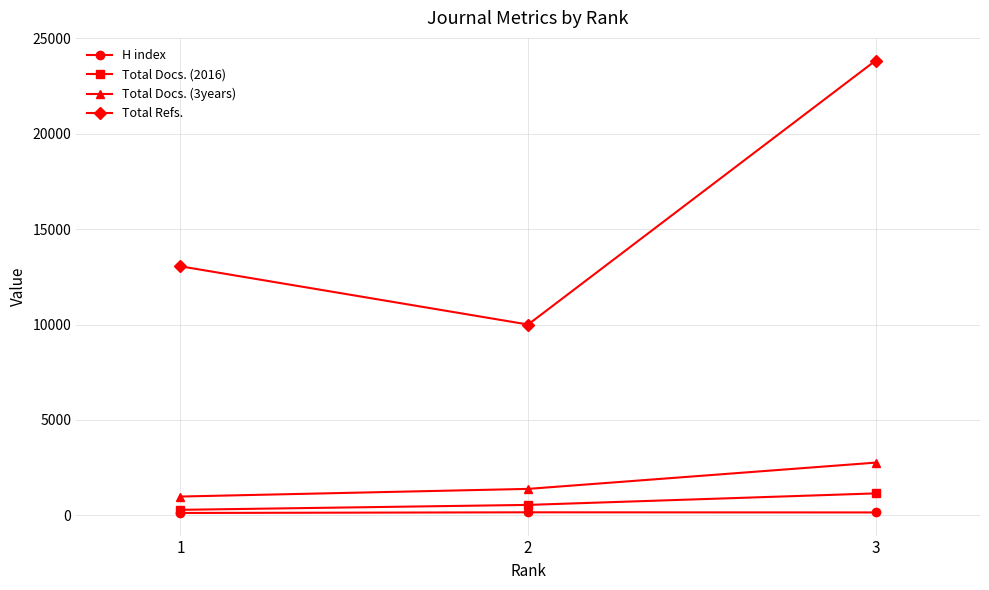

What is the total value across all series at 3?

27909